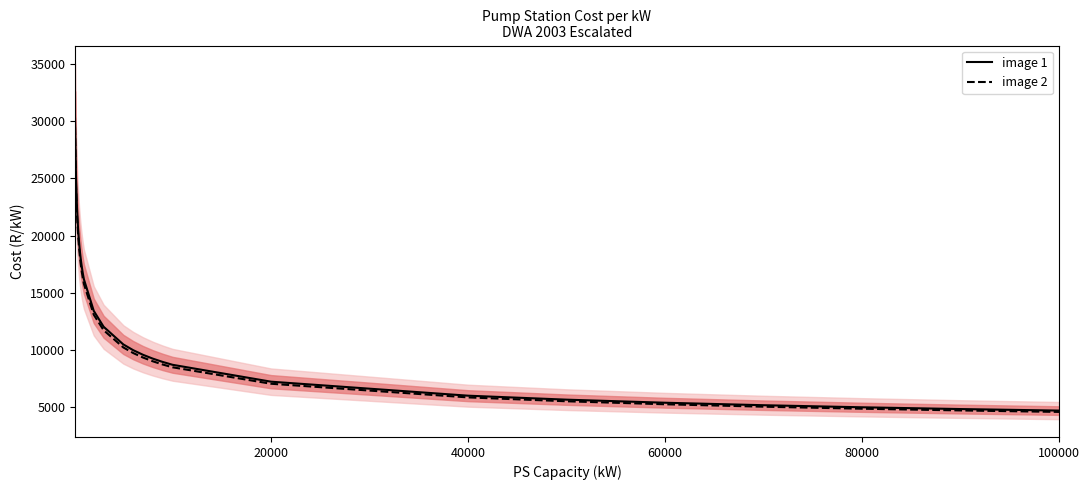

What is the value of the image 2 point at the 20th from the left?

5851.1